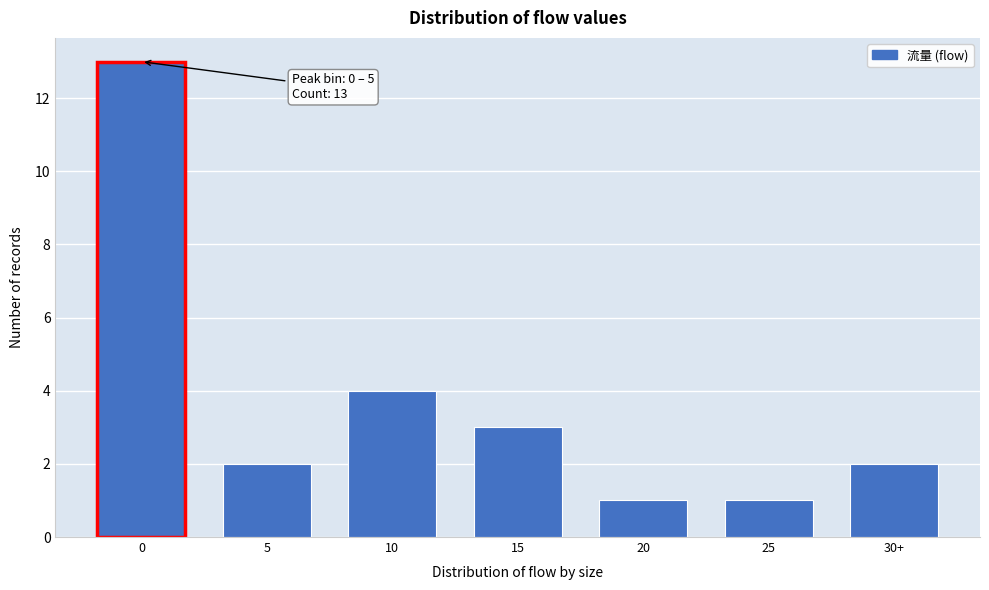

Reading left to right, list all the values displayed in this chart.

13	2	4	3	1	1	2